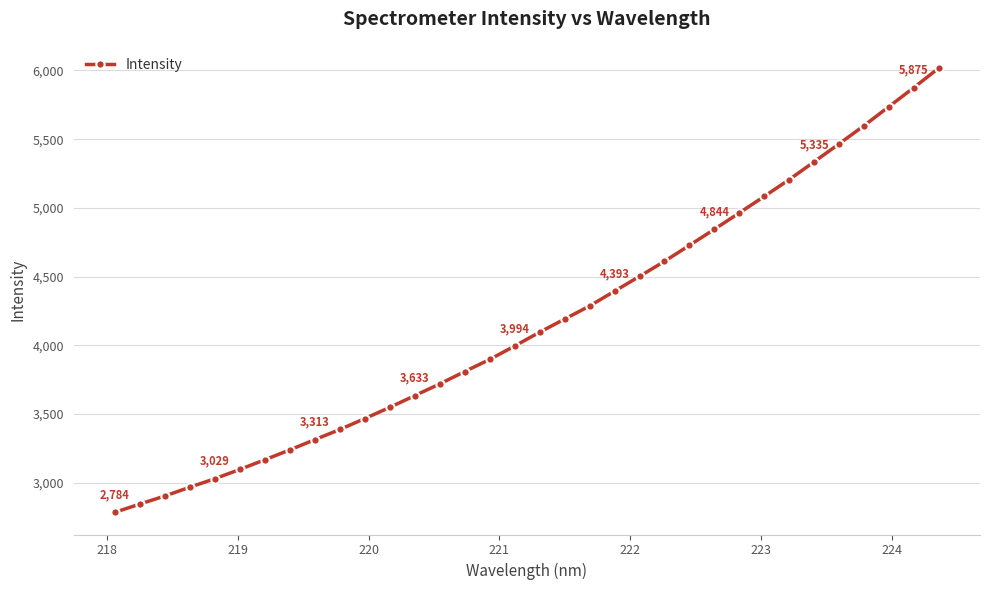

What is the minimum value shown in the chart?

2784.0